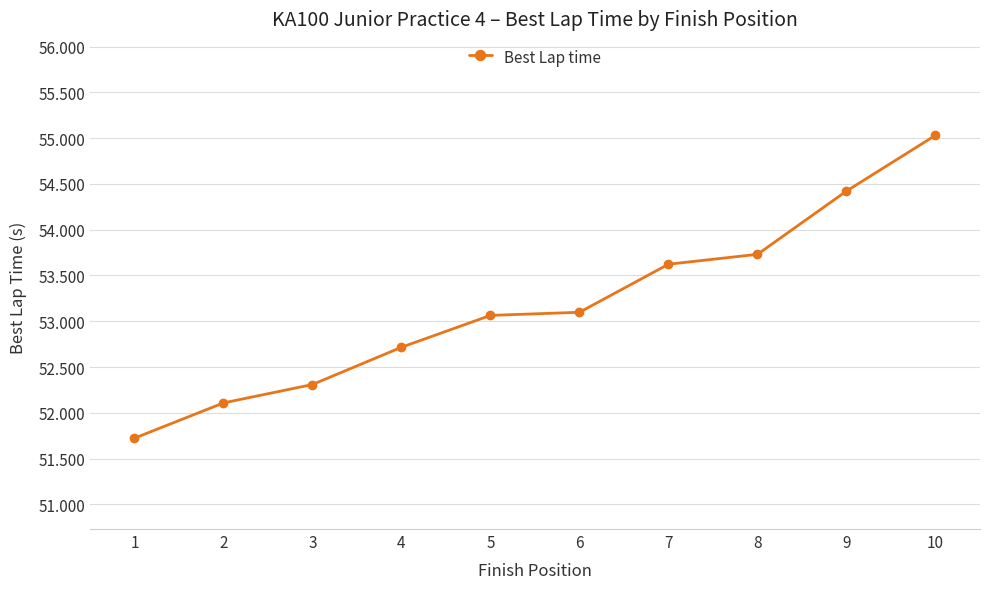

The chart shows a value of 88.2 at 5. True or false?

False